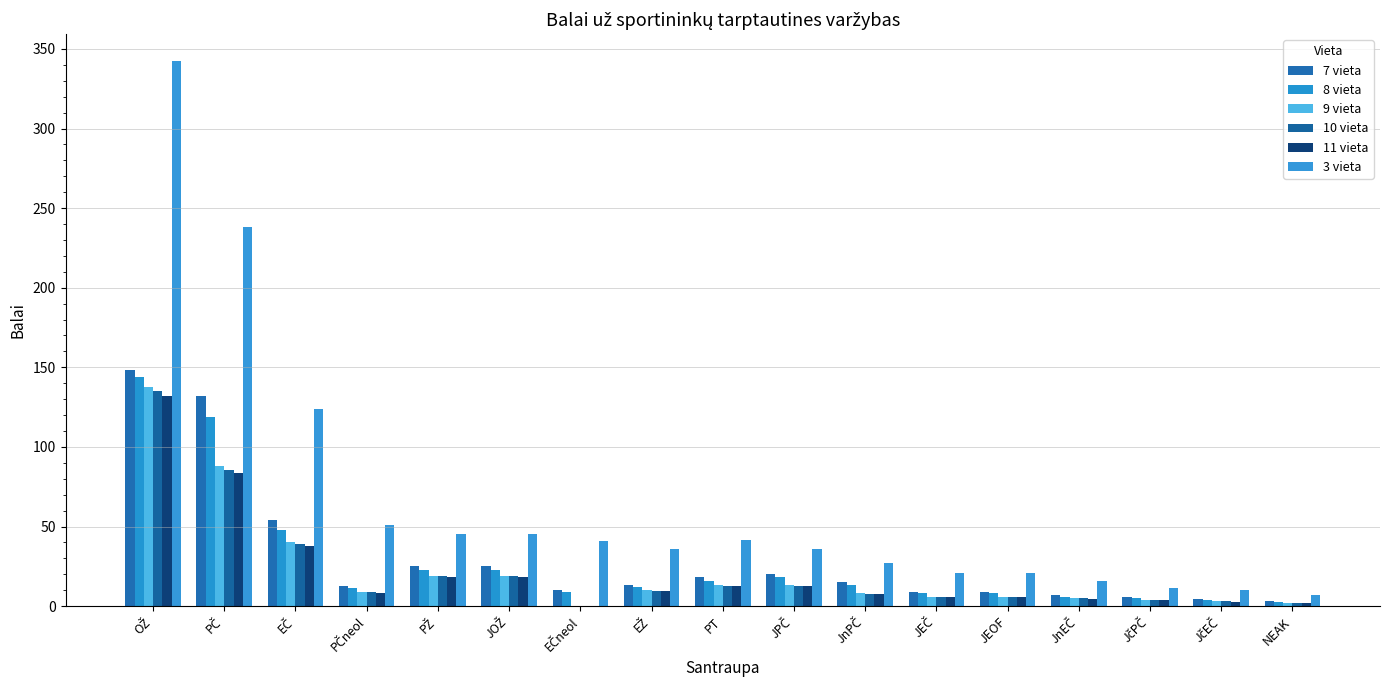

At how many categories does at least one series exceed 96?

3